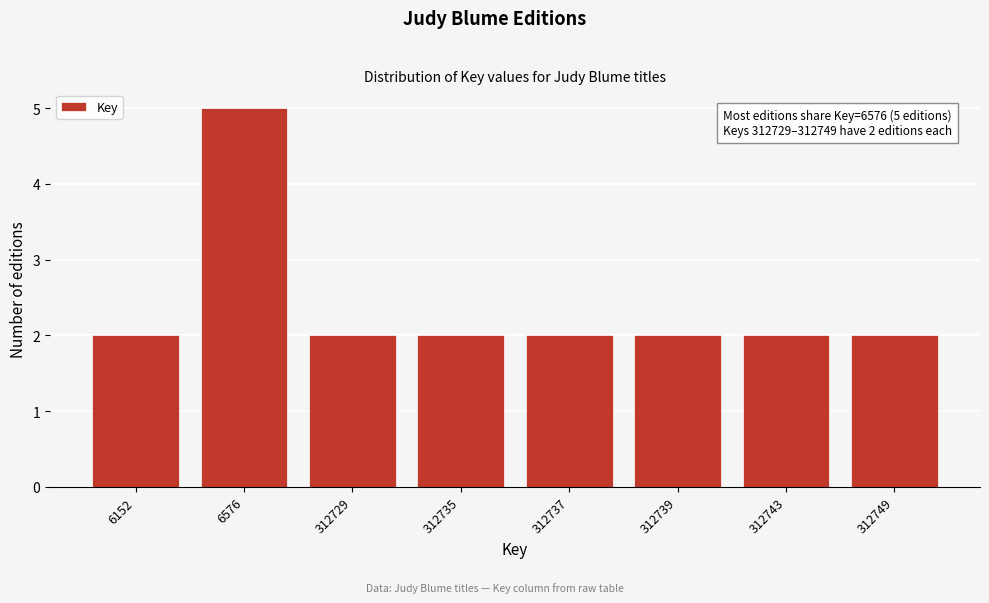

Reading left to right, what are all the values shown in this chart?

2	5	2	2	2	2	2	2